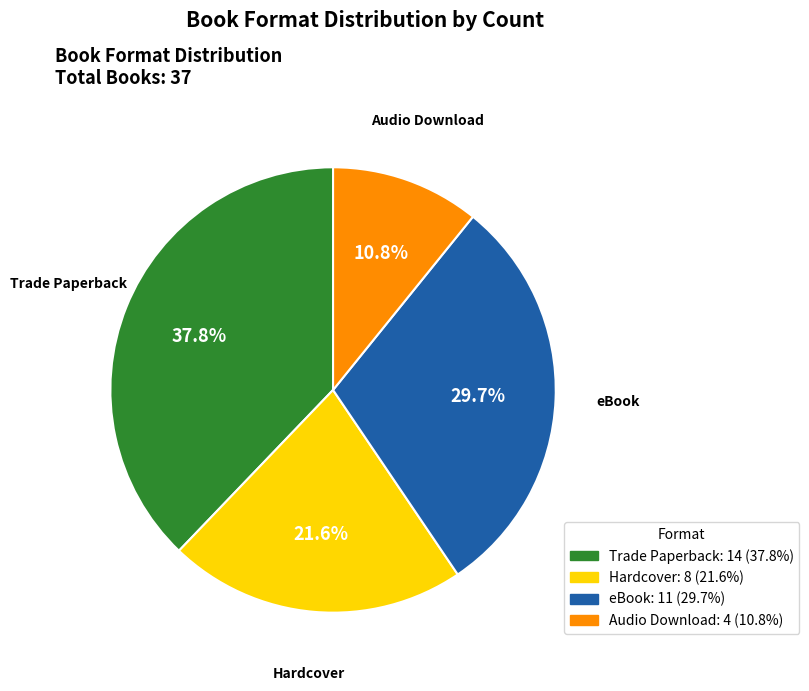

Does Audio Download represent more than half of the total?

No